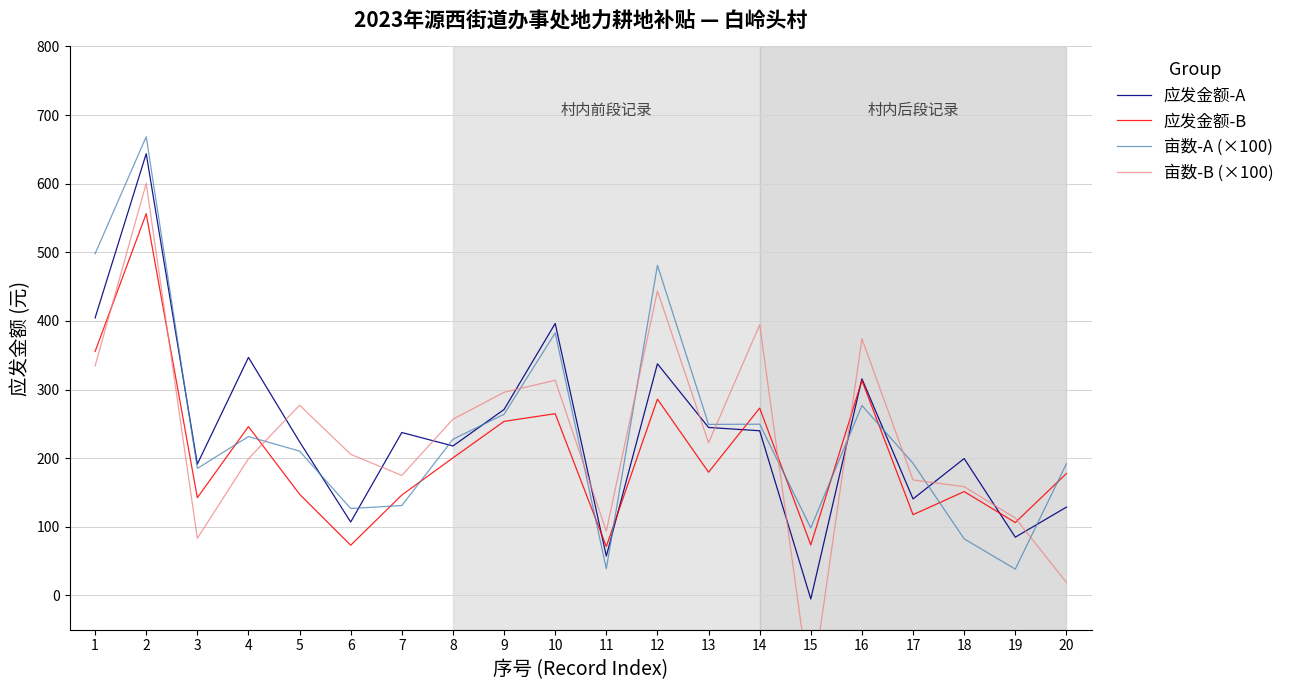

How many values in 应发金额-A are above zero?

19